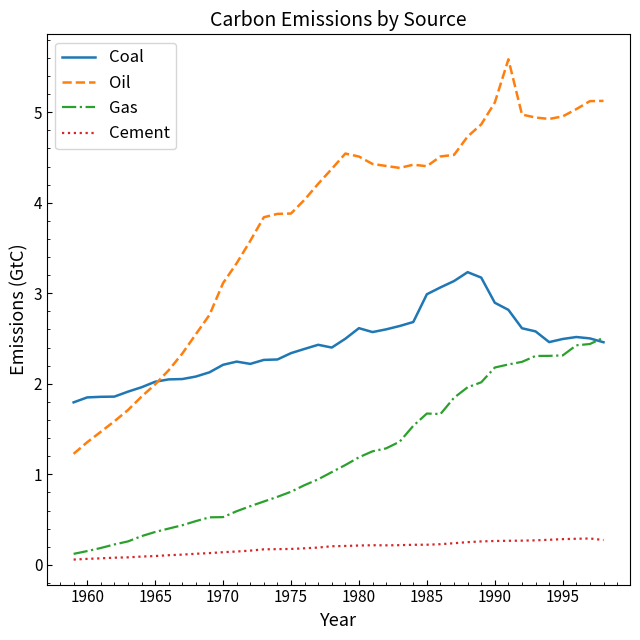

True or false: Gas and Oil intersect in this chart.

False